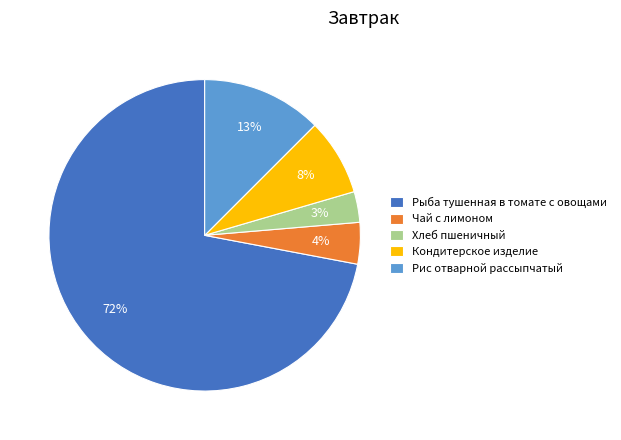

How many slices are in this pie chart?

5